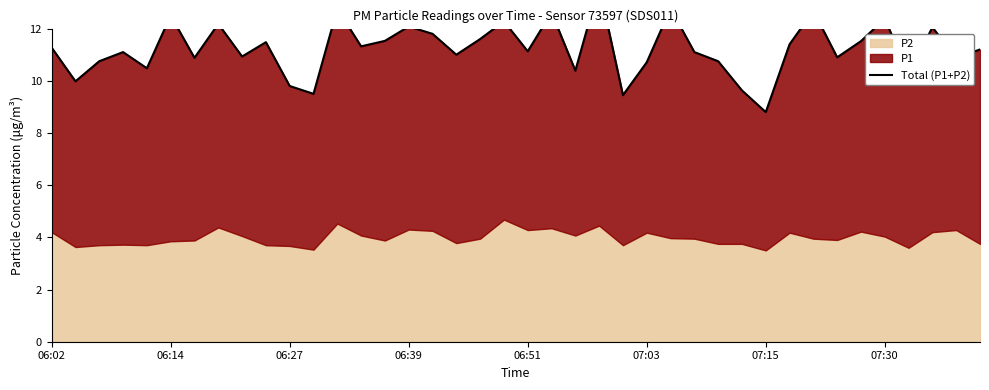

Which category has the highest value across all series?

23